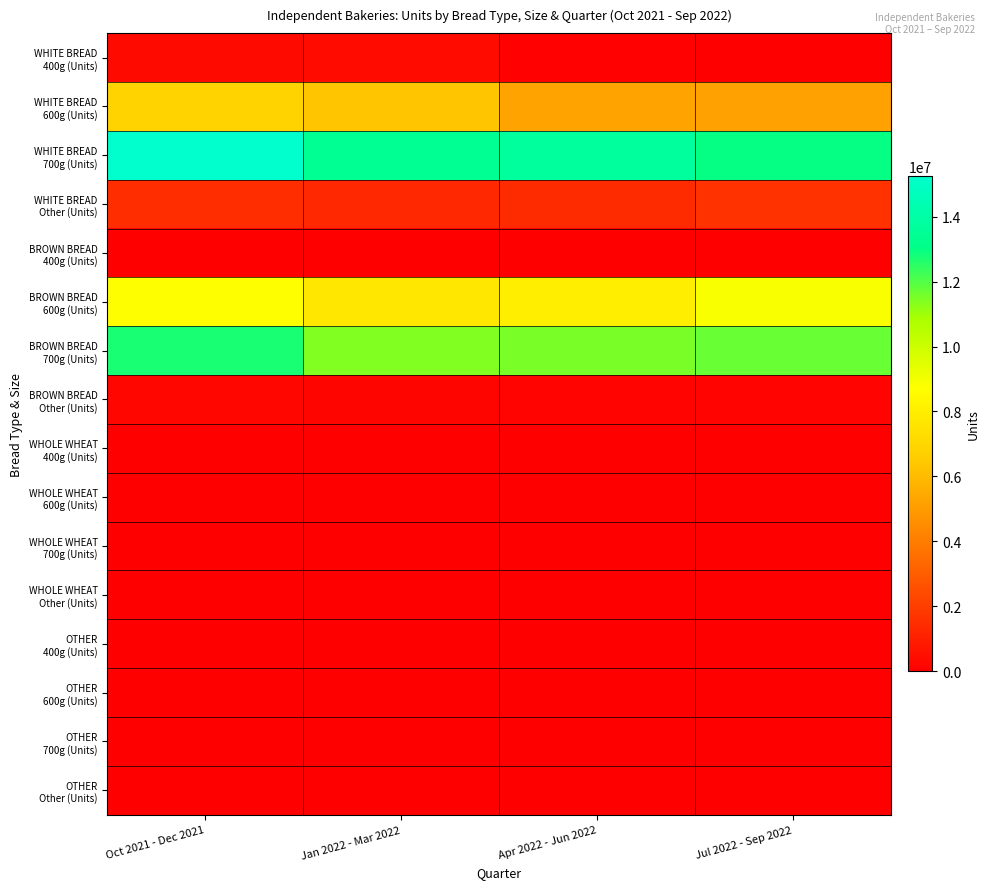

At which category is the sum across all series the highest?

Oct 2021 - Dec 2021